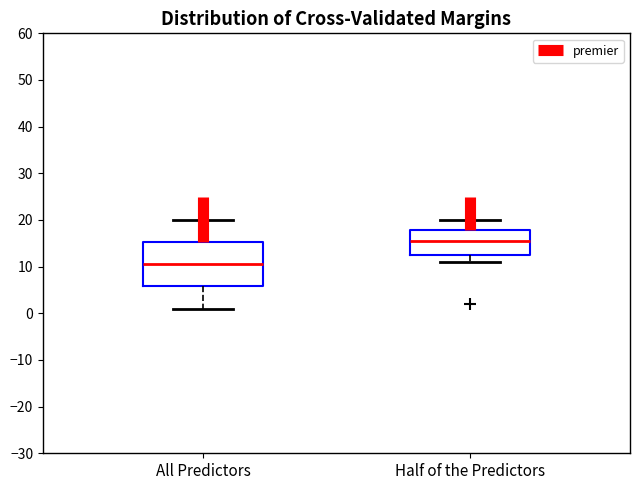

Reading left to right, transcribe this box plot: for each box, give where its median line is, the range the box spans, and where its two whiskers end, as read against the y-axis. The values are not printed on the chart, so give them approximately, as read against the axis.

All Predictors: median 11, box 6 to 15, whiskers 1 to 20
Half of the Predictors: median 16, box 13 to 18, whiskers 11 to 20